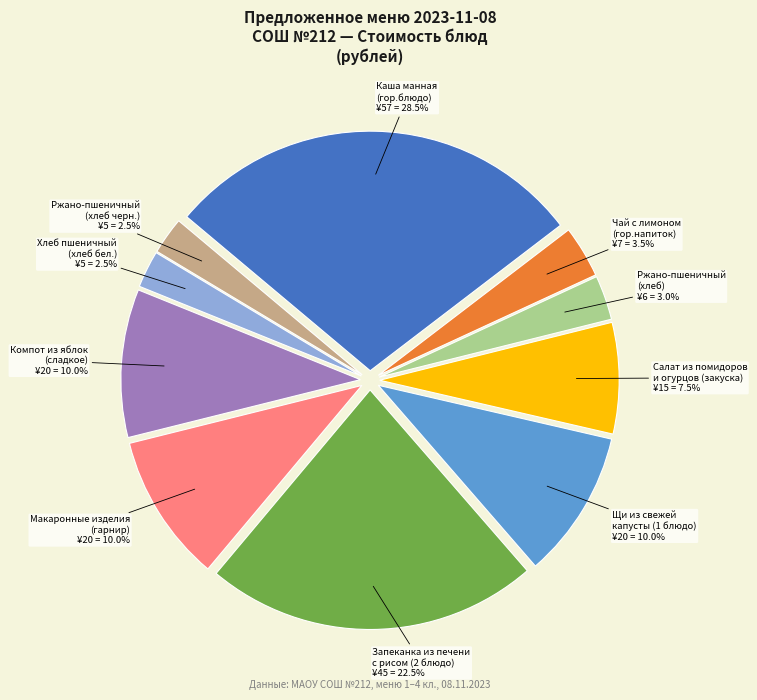

Is there any slice that represents more than half of the pie?

No